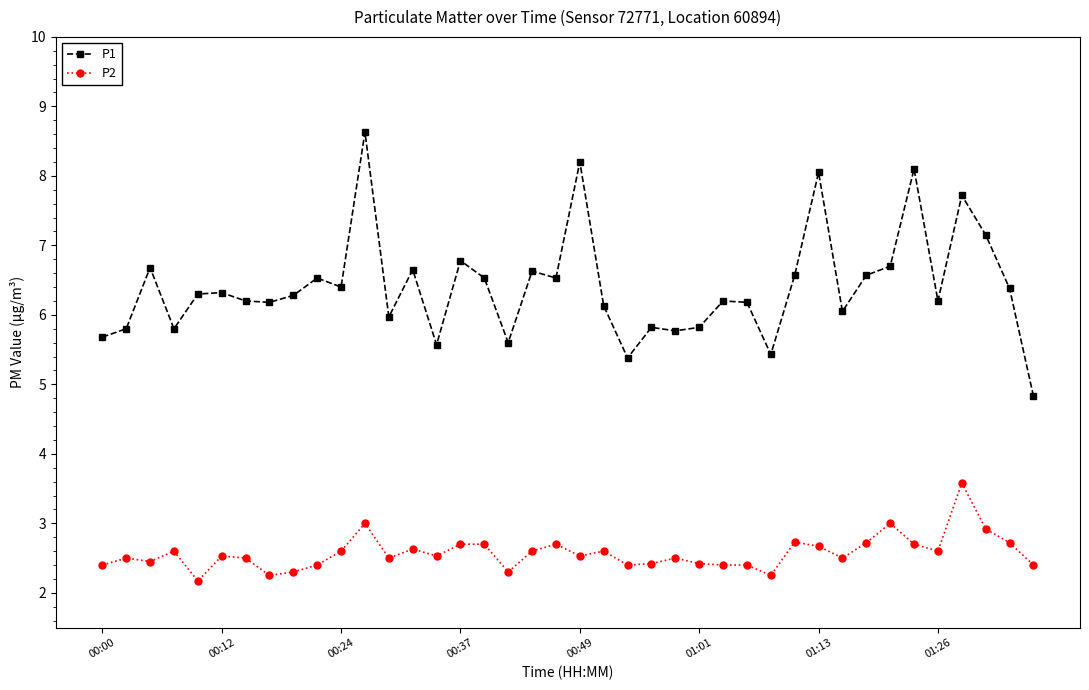

What is the difference between the maximum and minimum values in the P1 series?

3.8